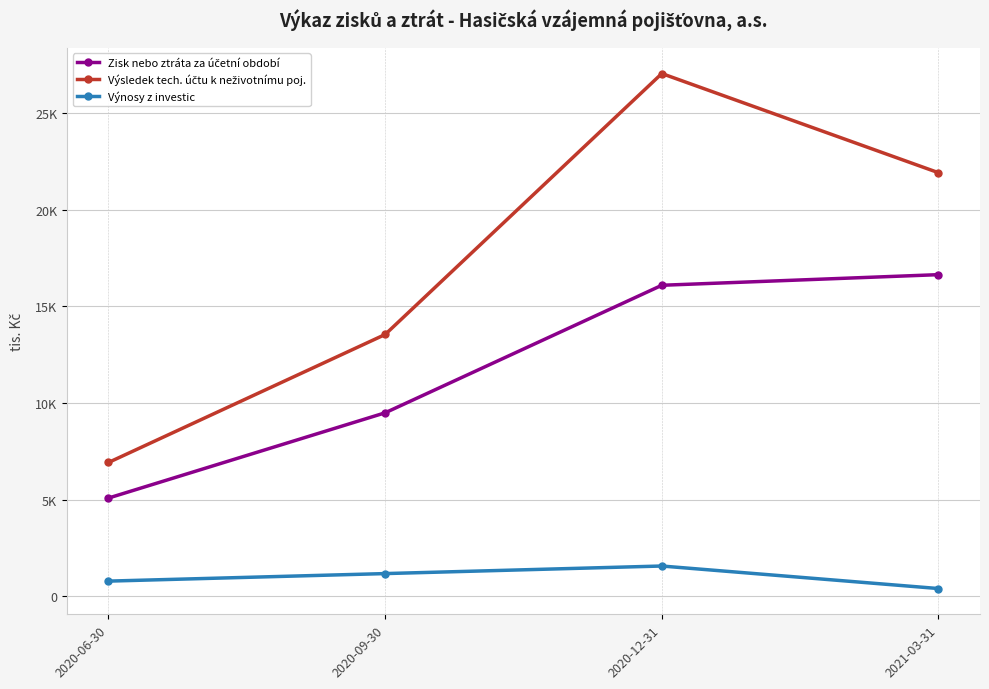

Does the chart have visible grid lines?

Yes